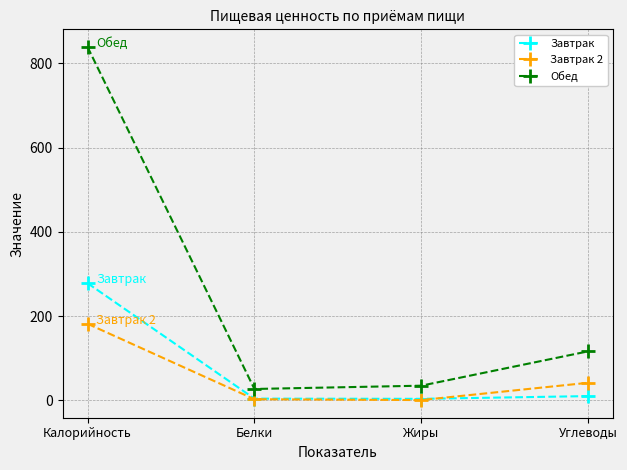

Read the Завтрак value at Калорийность.

278.3